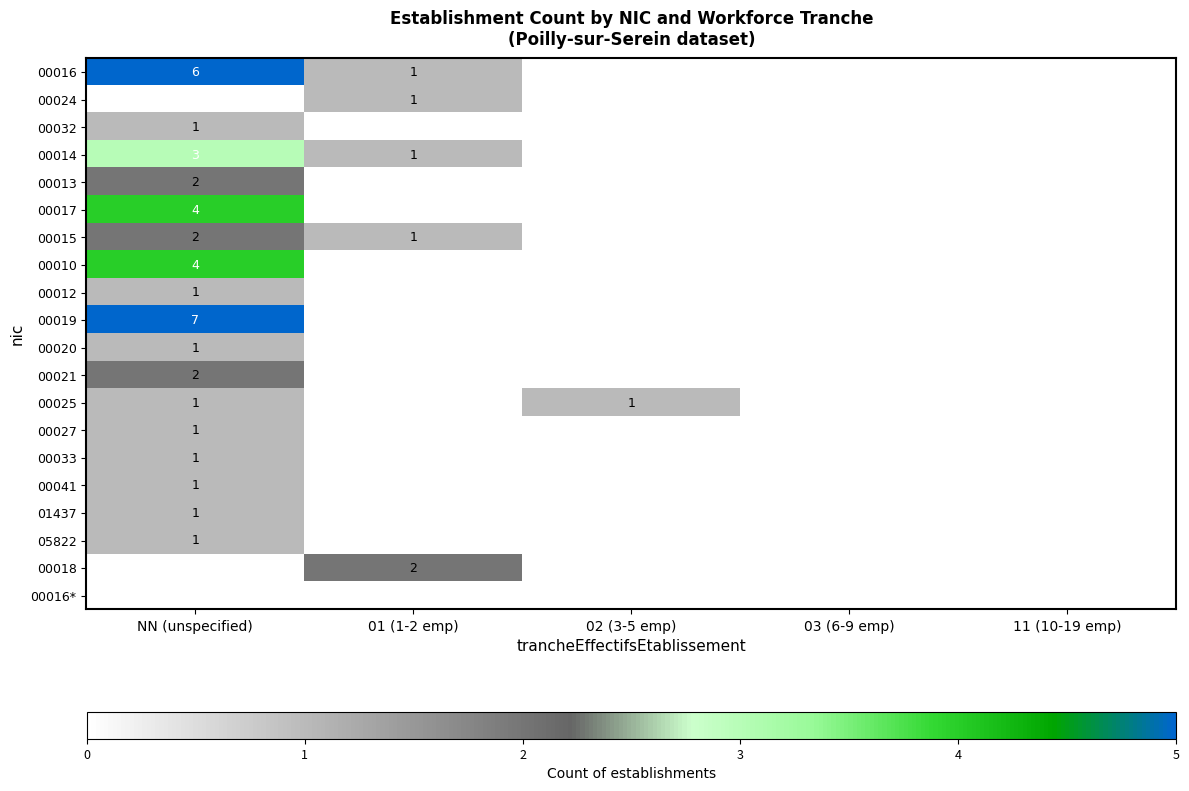

What is the total value across all series at NN (unspecified)?

39